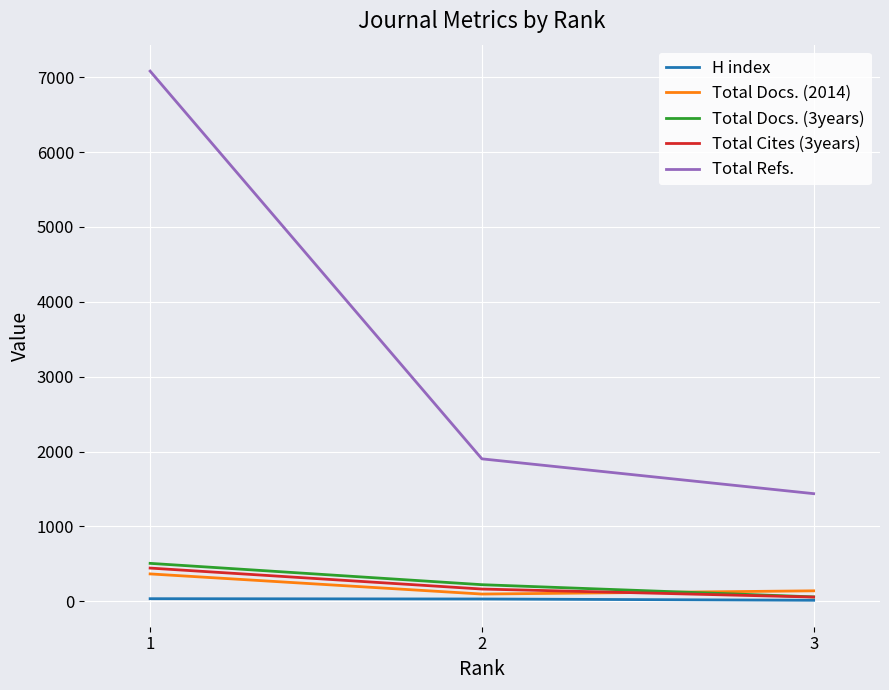

What is the total value across all series at 1?

8429